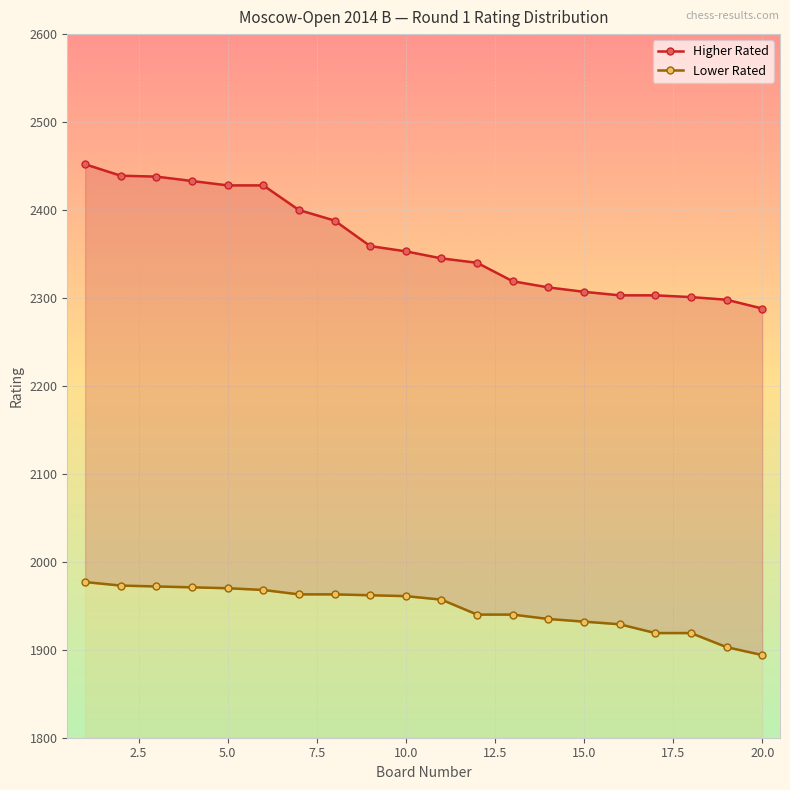

Reading left to right, extract all data points from this chart.

Higher Rated: 2452	2439	2438	2433	2428	2428	2400	2388	2359	2353	2345	2340	2319	2312	2307	2303	2303	2301	2298	2288
Lower Rated: 1977	1973	1972	1971	1970	1968	1963	1963	1962	1961	1957	1940	1940	1935	1932	1929	1919	1919	1903	1894